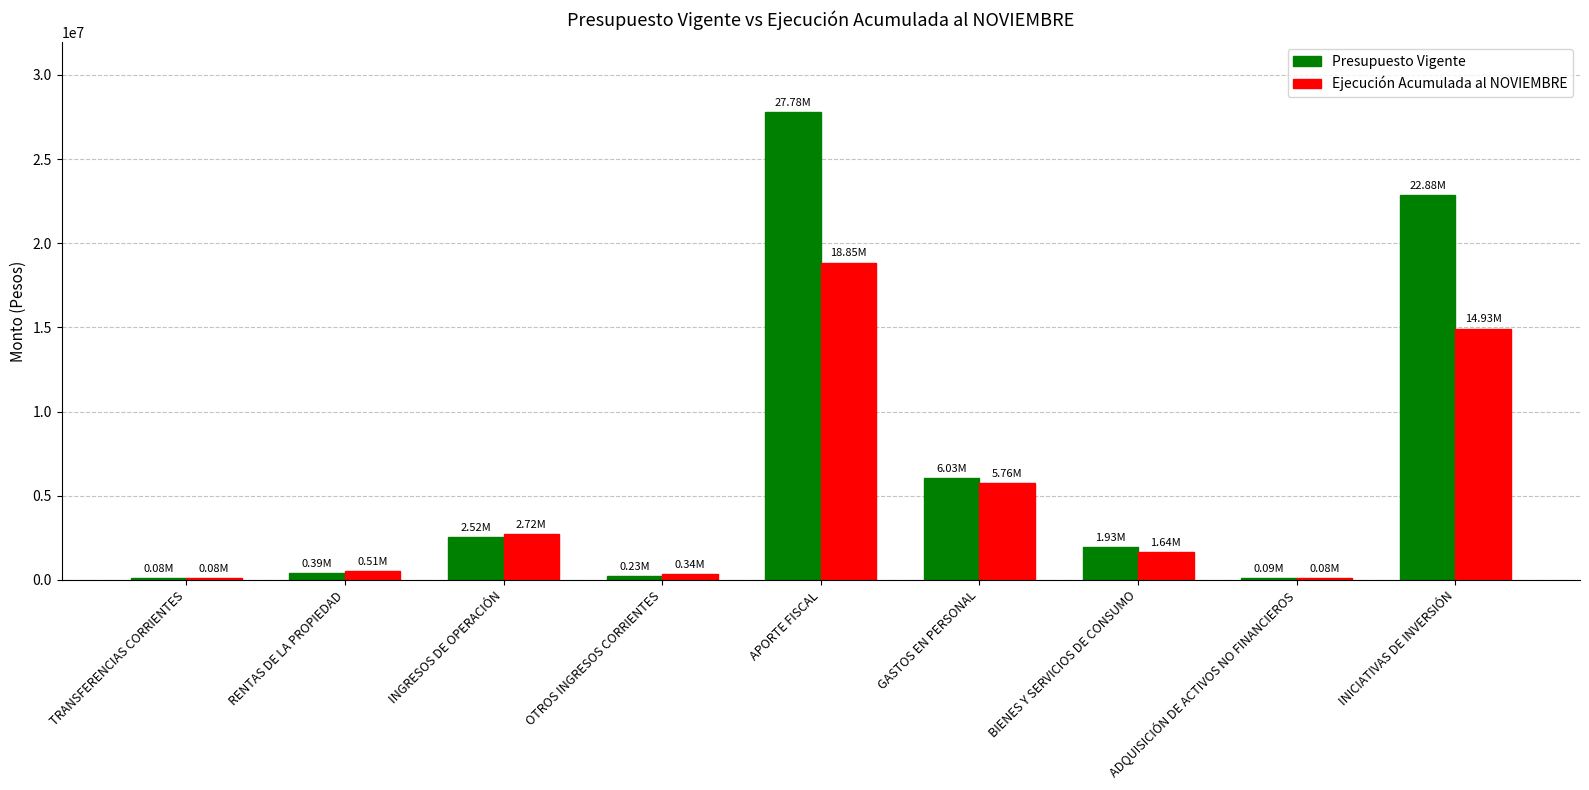

How many groups of bars are there?

9